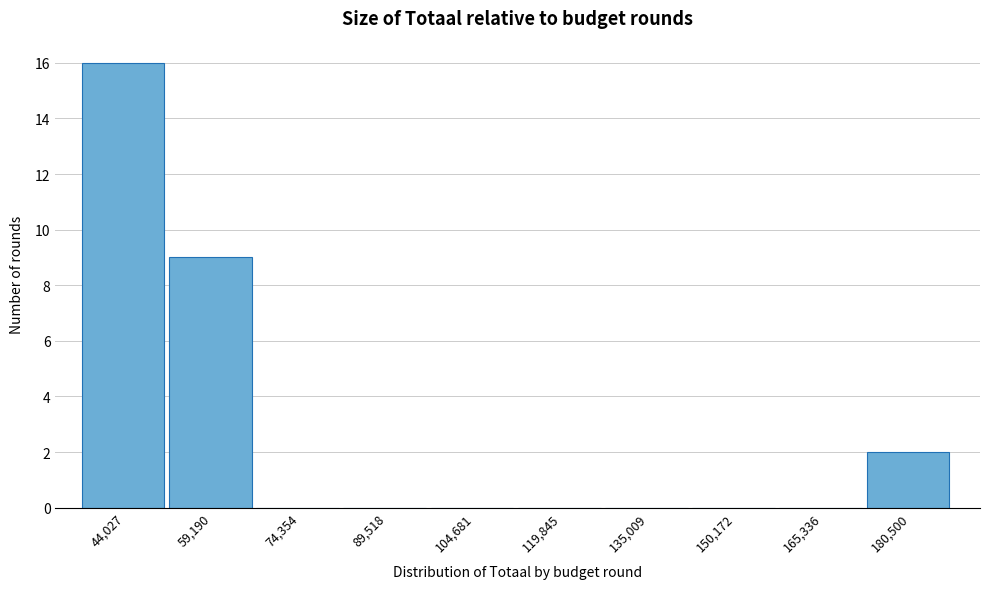

Reading right to left, list all the values displayed in this chart.

180,500=2	165,336=0	150,172=0	135,009=0	119,845=0	104,681=0	89,518=0	74,354=0	59,190=9	44,027=16